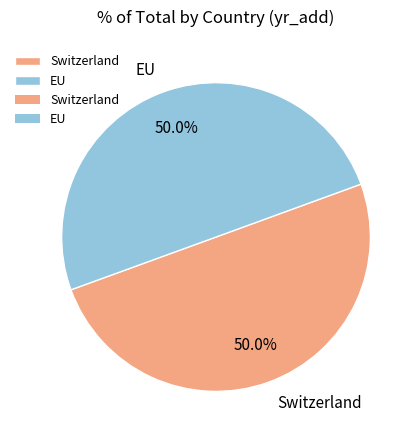

Is it true that EU is 64% of the pie?

False